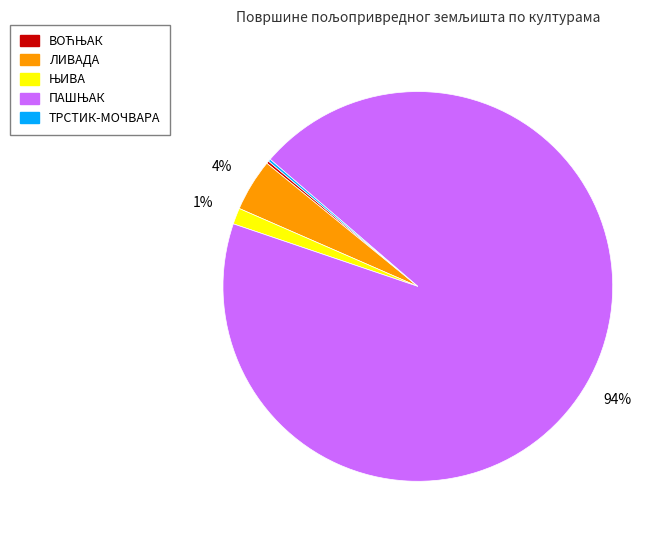

To the nearest percent, what is the average slice percentage?

20%